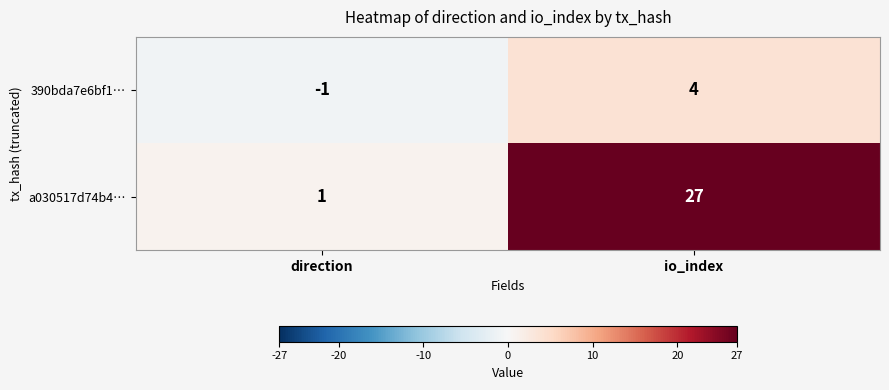

What is the maximum value for 390bda7e6bf1…?

4